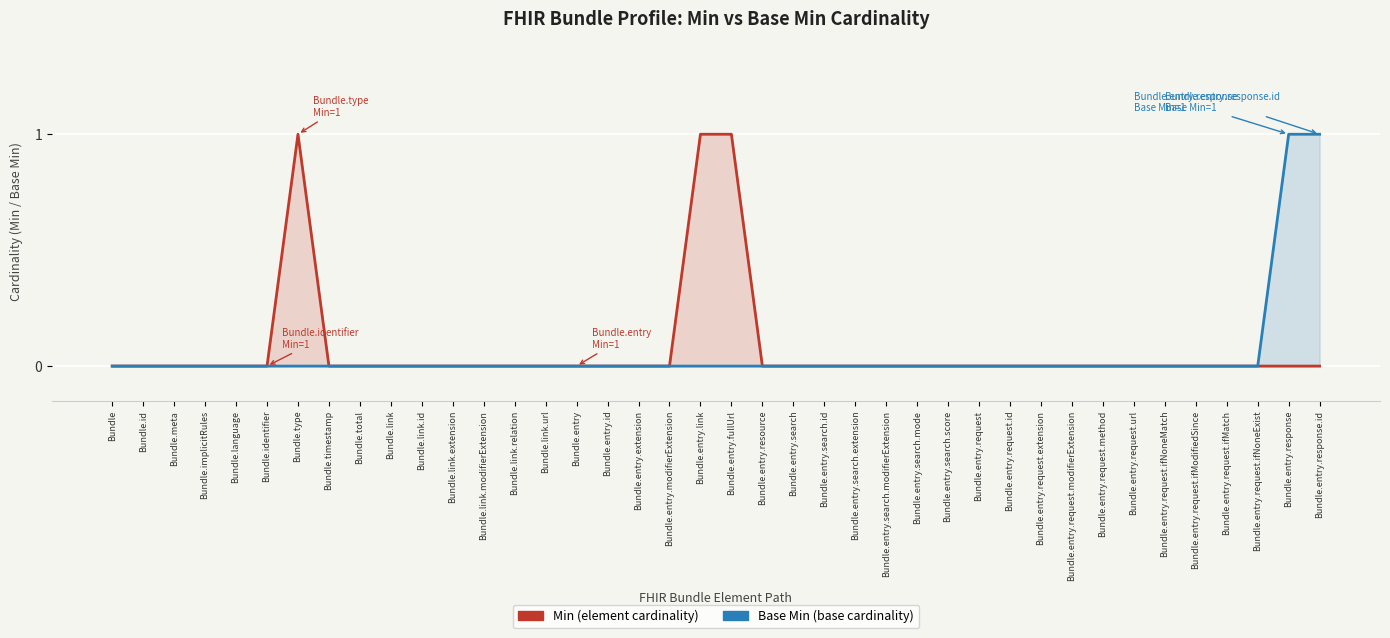

True or false: Base Min (base cardinality) and Min (element cardinality) cross at least once.

False